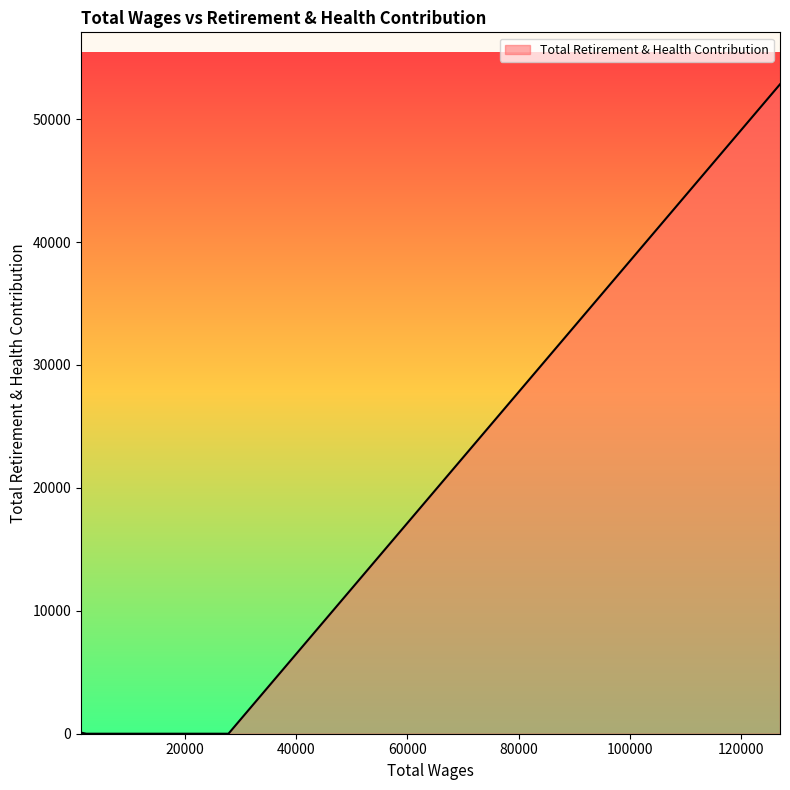

What is the difference between the maximum and minimum values?

52839